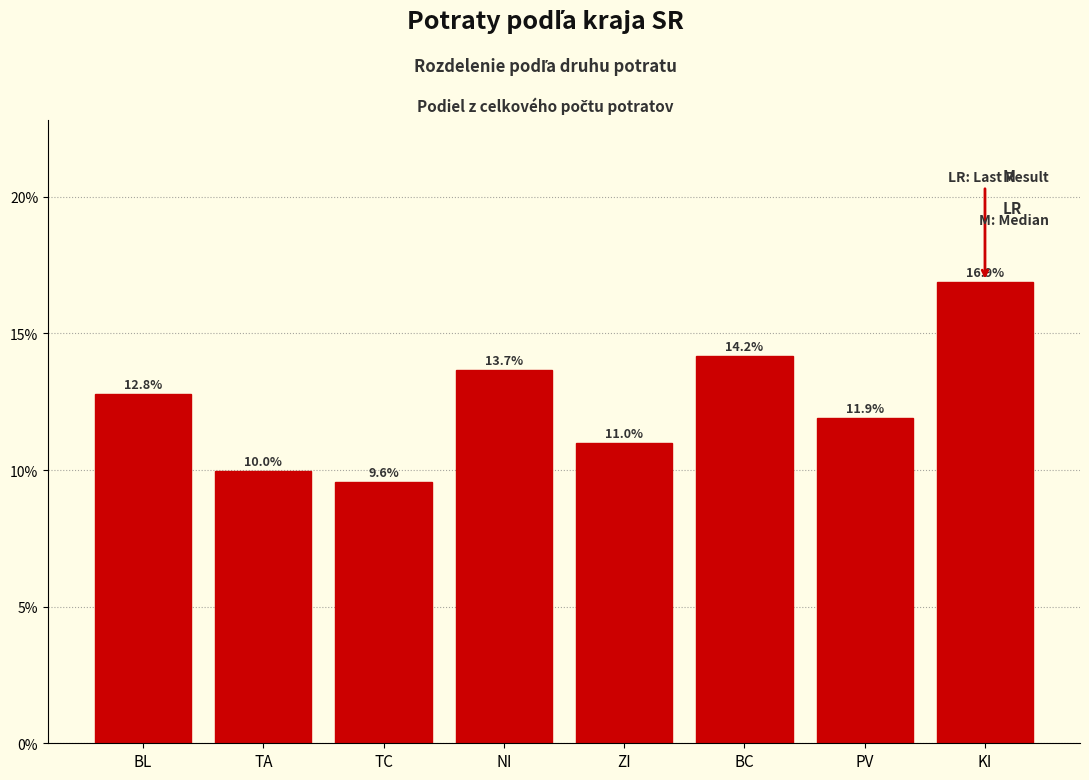

Reading left to right, what are all the values shown in this chart?

BL=12.8	TA=10.0	TC=9.6	NI=13.7	ZI=11.0	BC=14.2	PV=11.9	KI=16.9